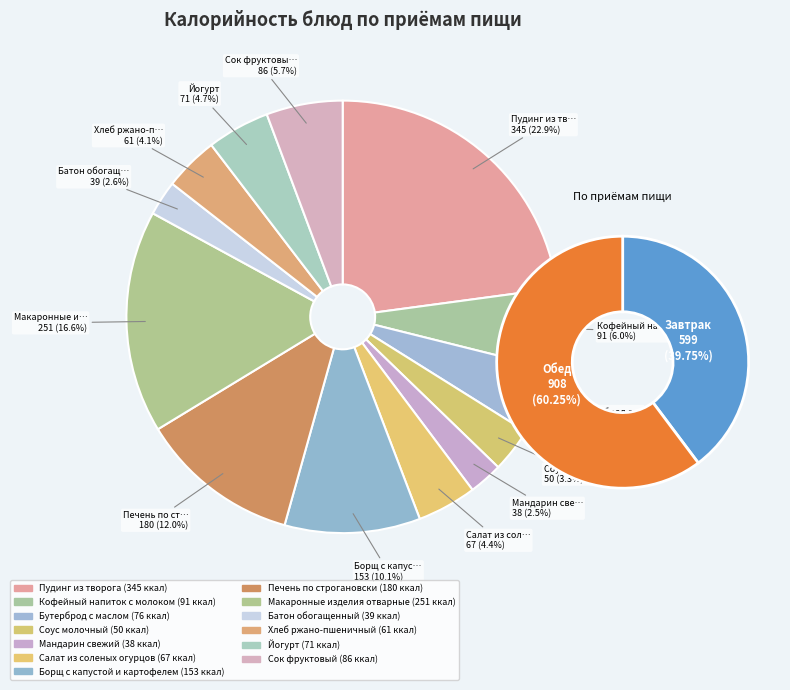

Combined, do Бутерброд с маслом and Печень по строгановски account for over 50%?

No